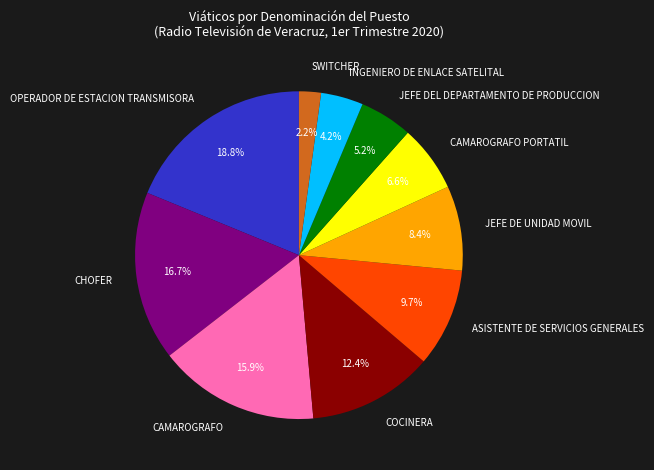

Which has a higher value, CAMAROGRAFO or CAMAROGRAFO PORTATIL?

CAMAROGRAFO